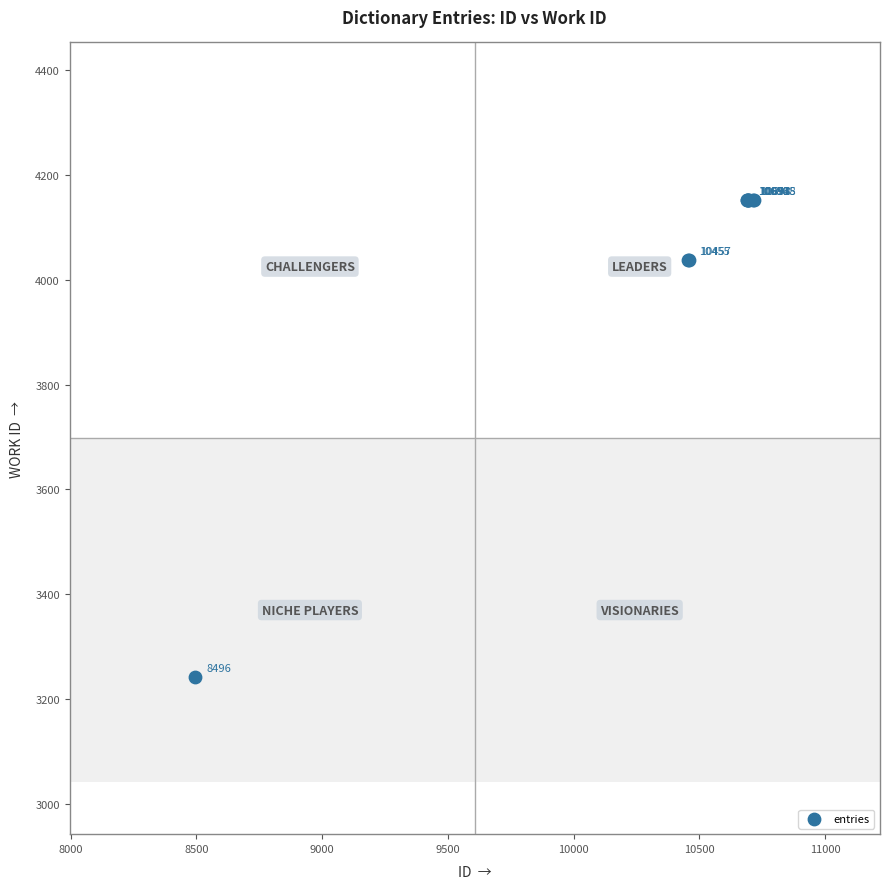

What Y value in the scatter plot is closest to 3697?

4038